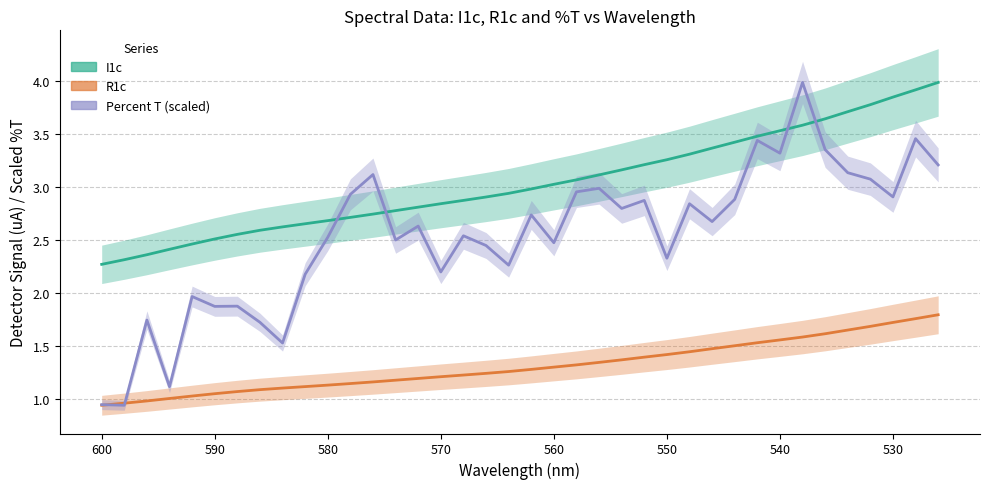

The R1c series shows 2.4 at 550. True or false?

False